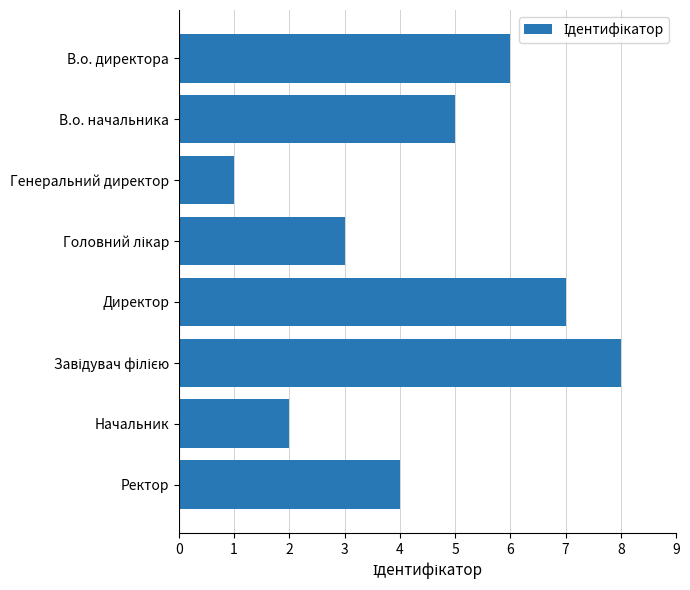

The chart shows a value of 8 at В.о. директора. True or false?

False